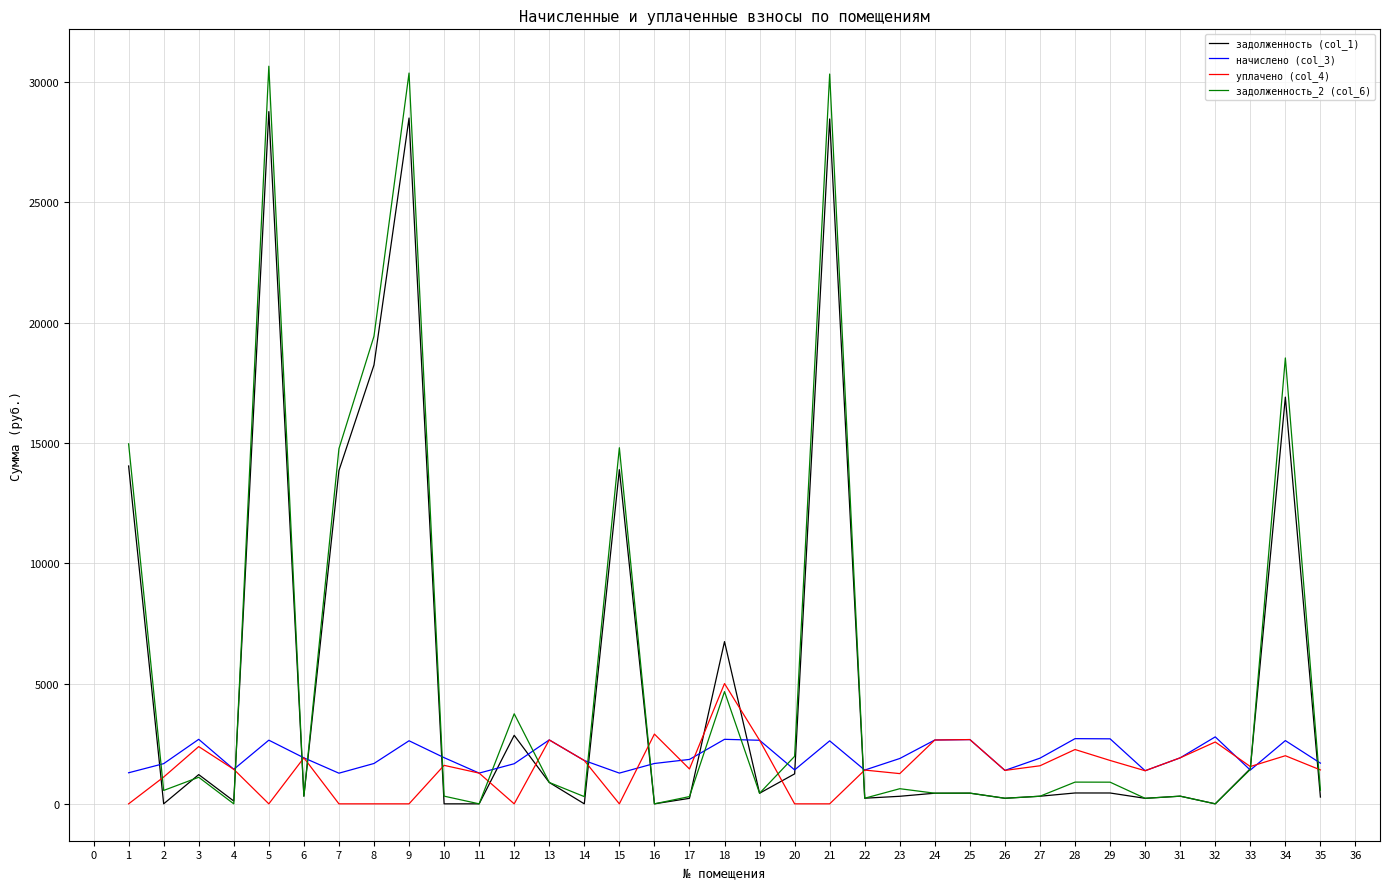

Which label corresponds to the largest value in the chart?

5